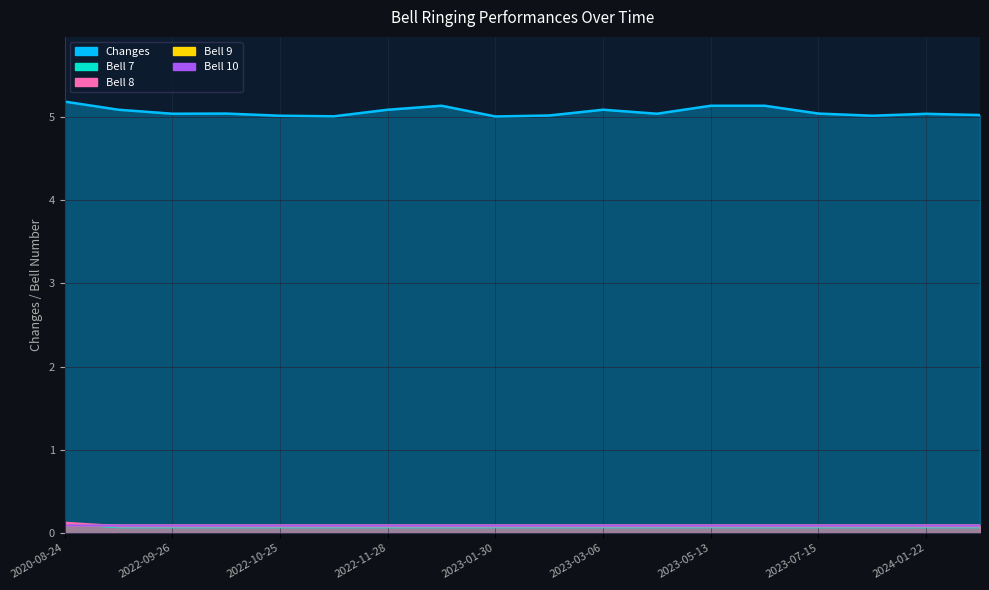

At which category is the sum across all series the highest?

2020-08-24